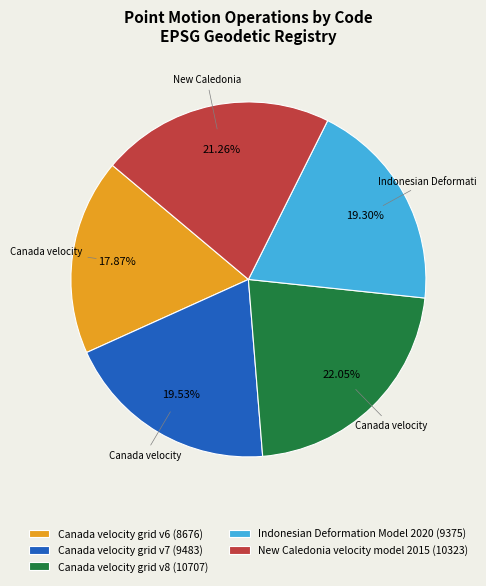

Which category has the smallest portion of the pie?

Canada velocity grid v6